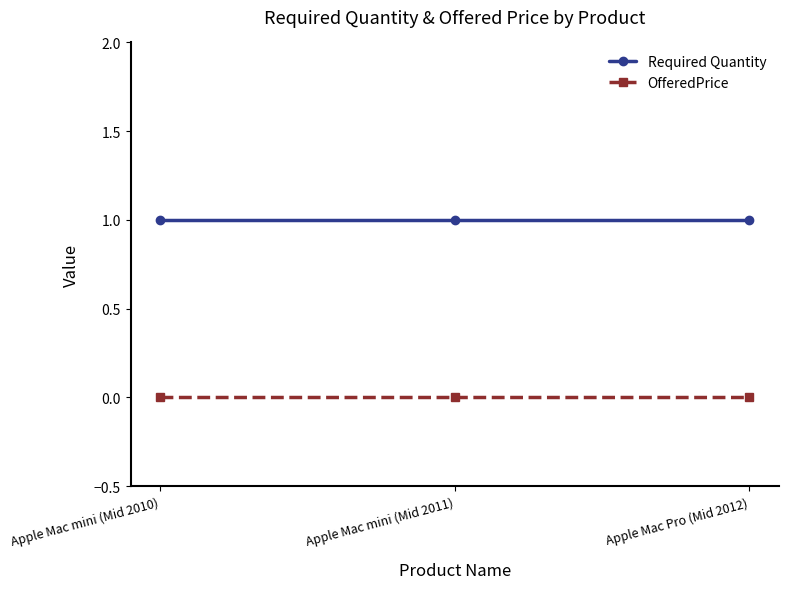

True or false: Required Quantity has a value of 1 at Apple Mac mini (Mid 2011).

True